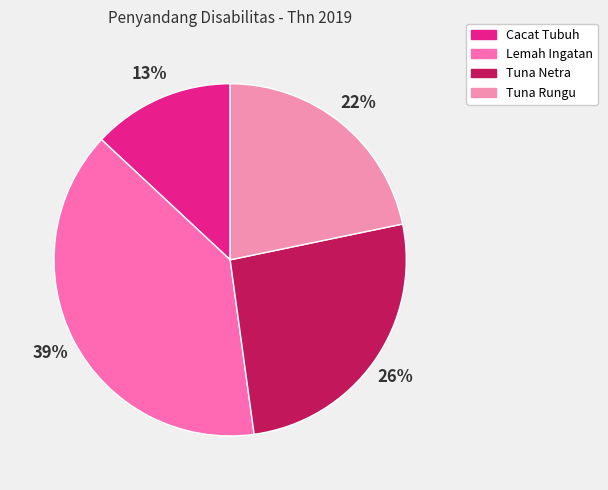

Rank the categories by value from highest to lowest.

Lemah Ingatan, Tuna Netra, Tuna Rungu, Cacat Tubuh